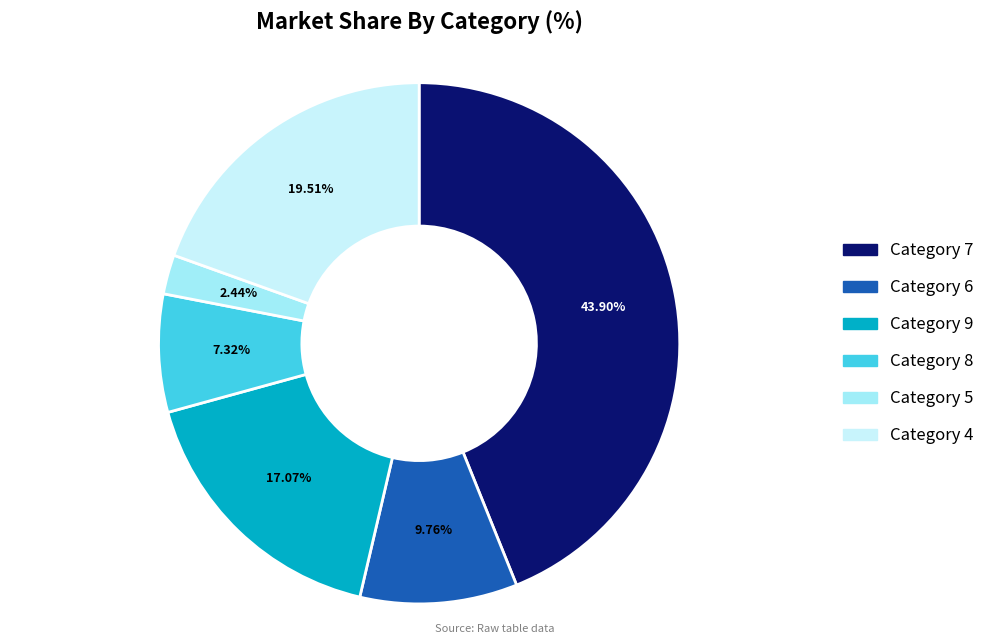

Is Category 5 the majority of the pie?

No